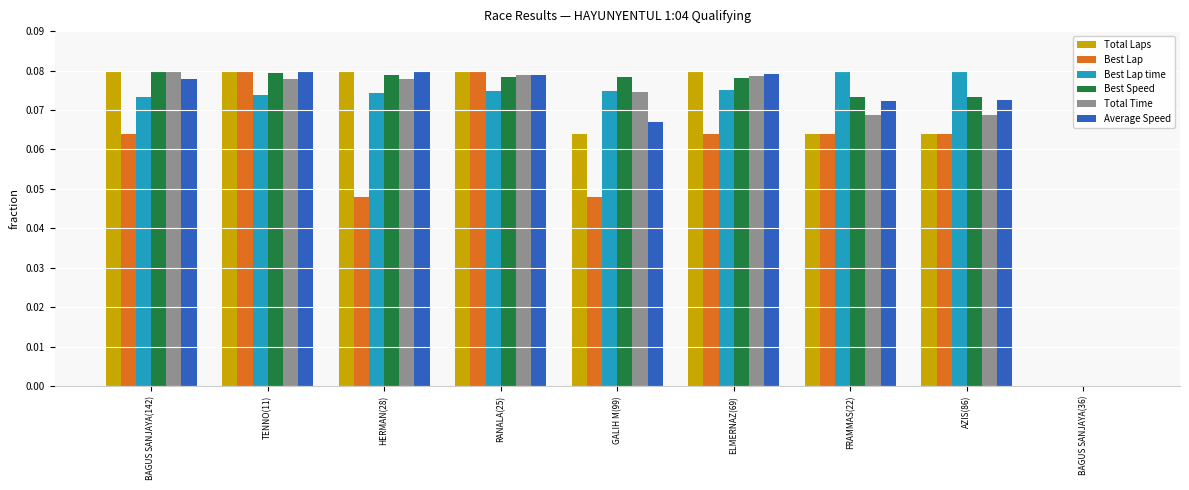

How many positive values does the Average Speed series have?

8